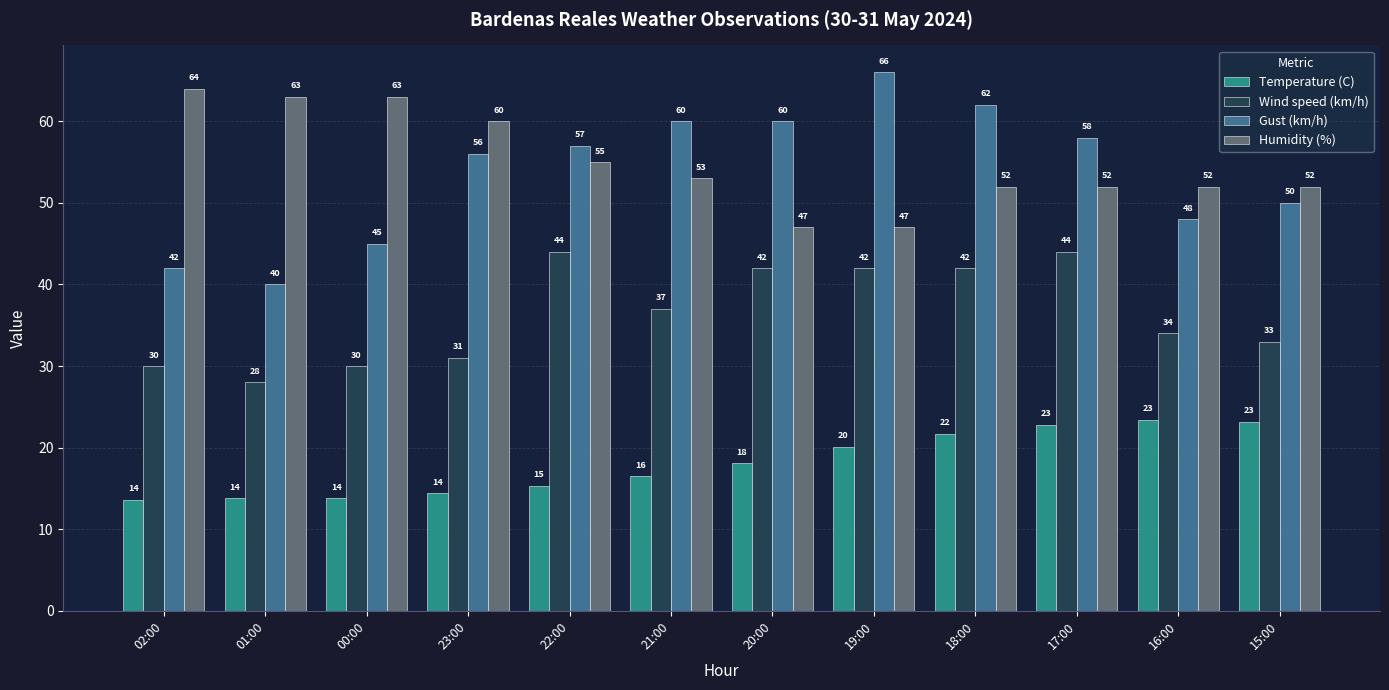

Is it true that Temperature (C) equals 7.9 at 15:00?

False